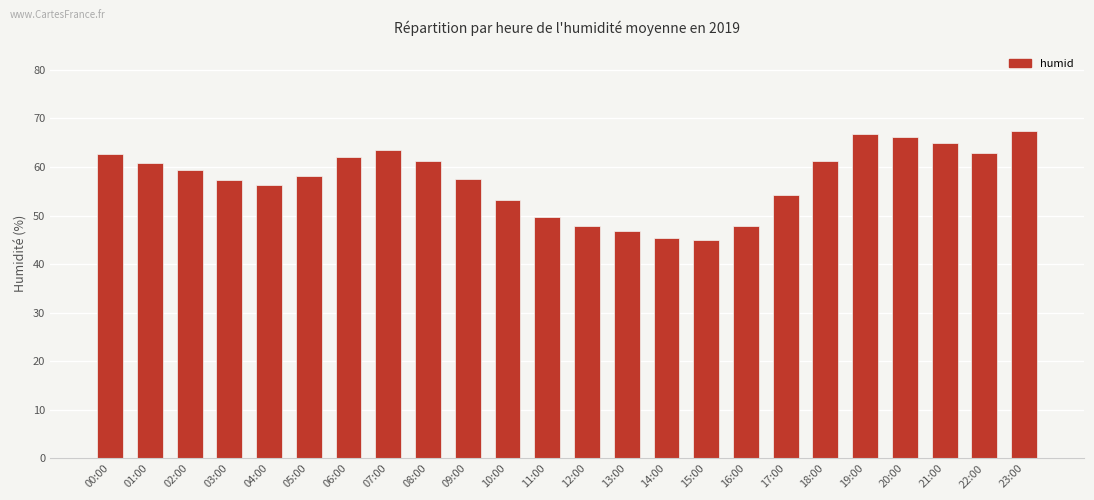

What is the label of the 15th bar from the left?

14:00